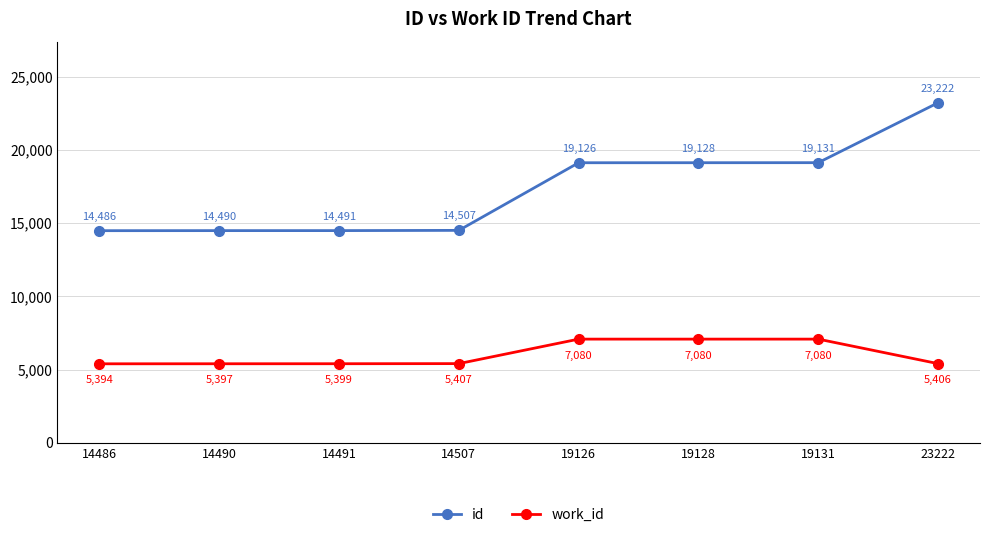

Is the value of id at 19131 greater than the value of work_id at 14491?

Yes